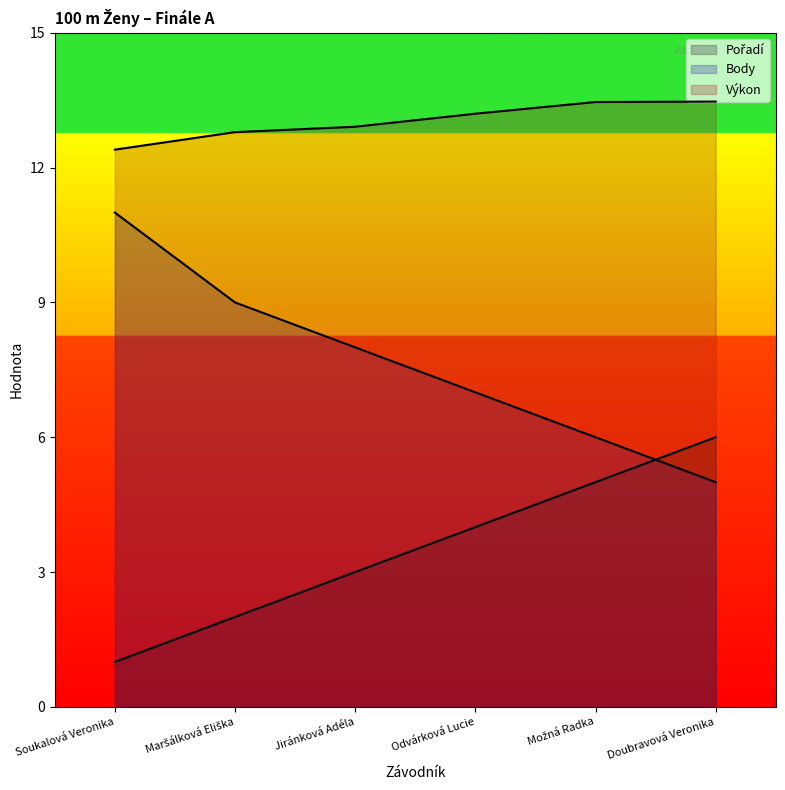

Which label corresponds to the smallest value in the chart?

Soukalová Veronika